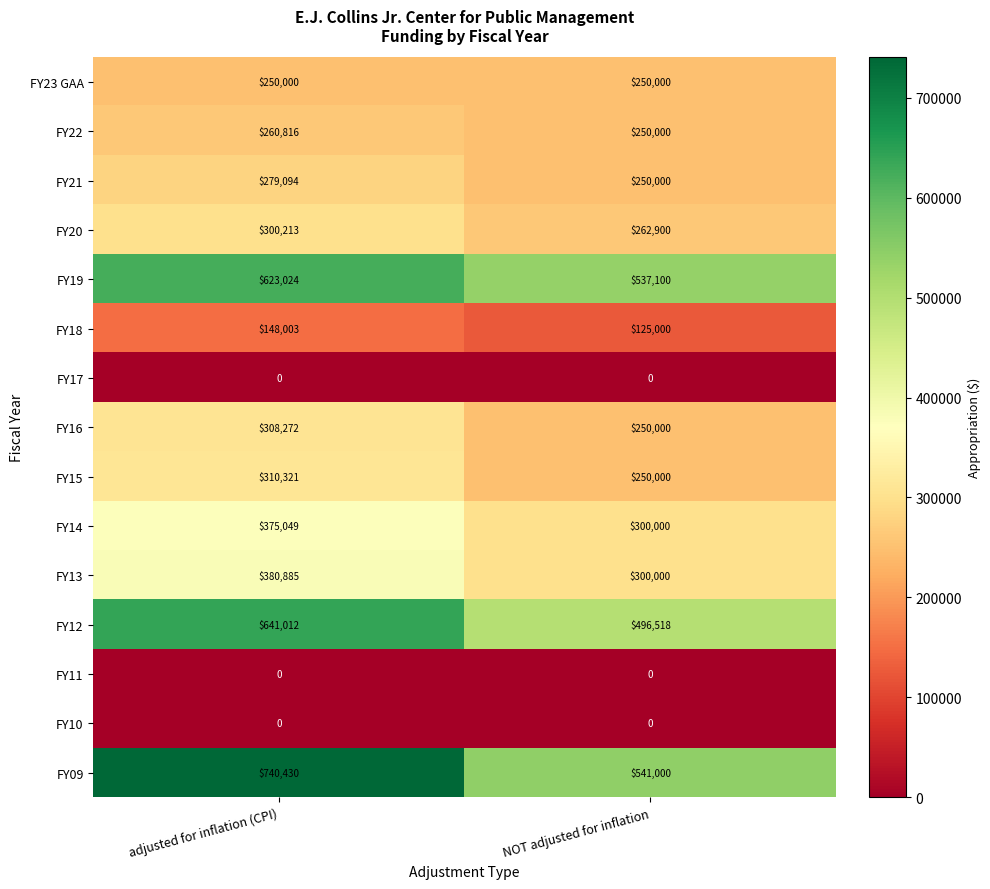

Reading left to right, list all the values displayed in this chart.

FY23 GAA: 250000	250000
FY22: 260816	250000
FY21: 279094	250000
FY20: 300213	262900
FY19: 623024	537100
FY18: 148003	125000
FY17: 0	0
FY16: 308272	250000
FY15: 310321	250000
FY14: 375049	300000
FY13: 380885	300000
FY12: 641012	496518
FY11: 0	0
FY10: 0	0
FY09: 740430	541000